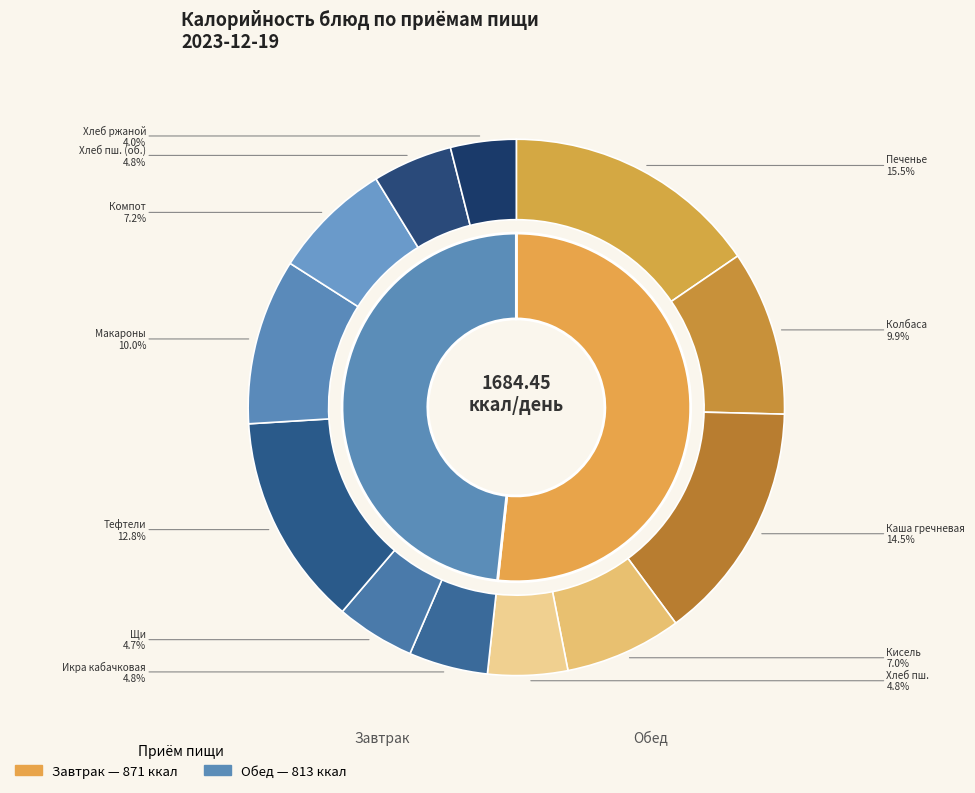

Which slice is the smallest?

Обед (хлеб черн.)